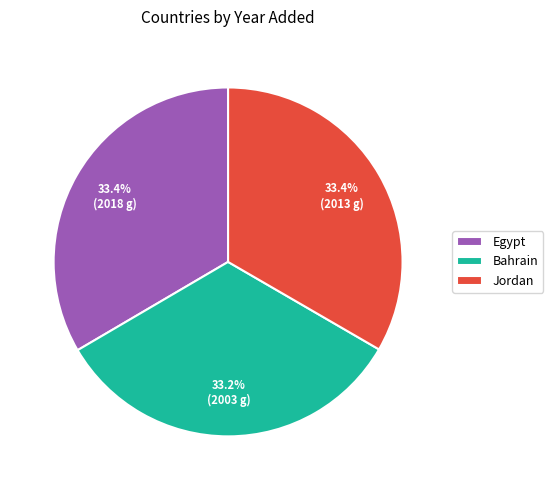

What is the ratio of the value at Jordan to the value at Egypt?

1.0